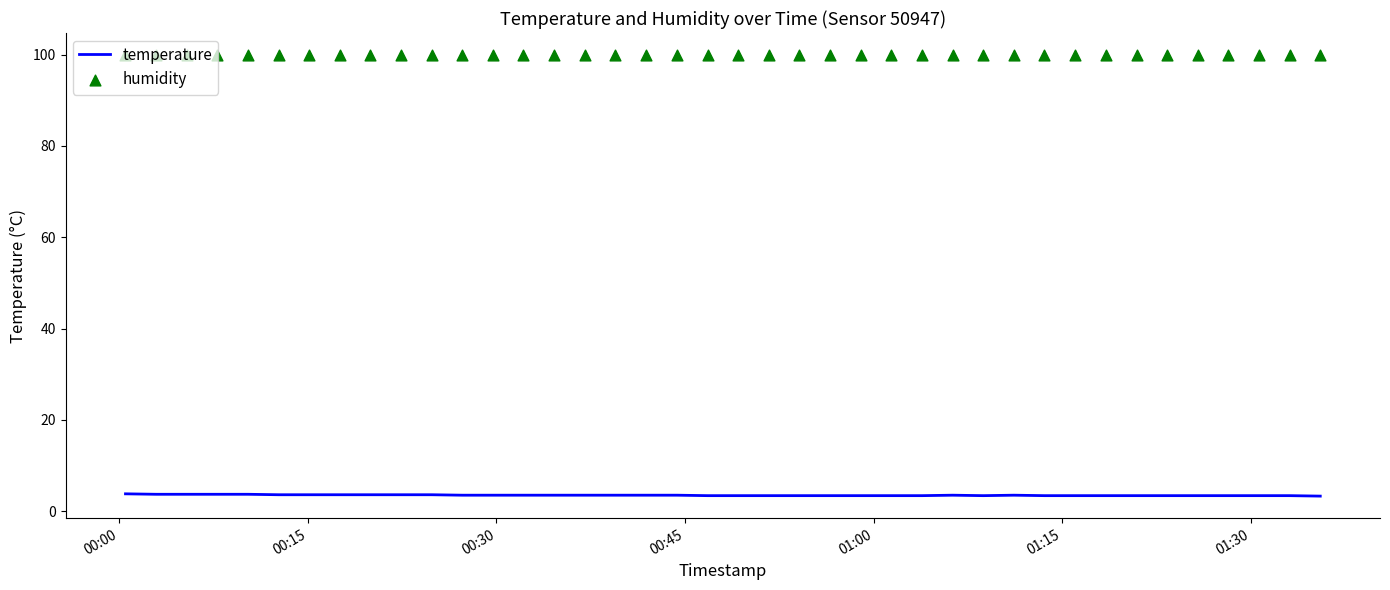

Which series reaches the minimum Y coordinate?

temperature